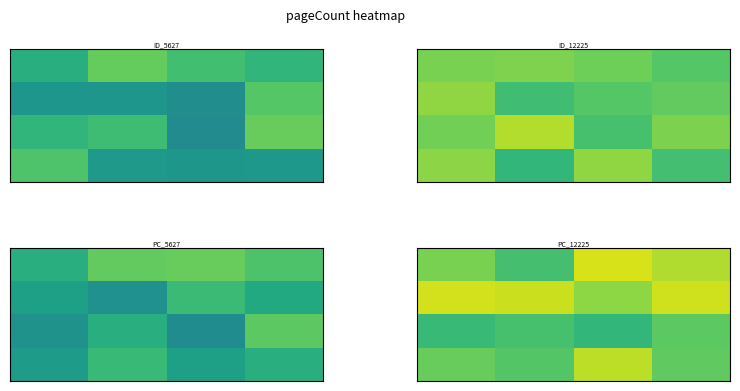

What is the total value across all series at 3?

994.1